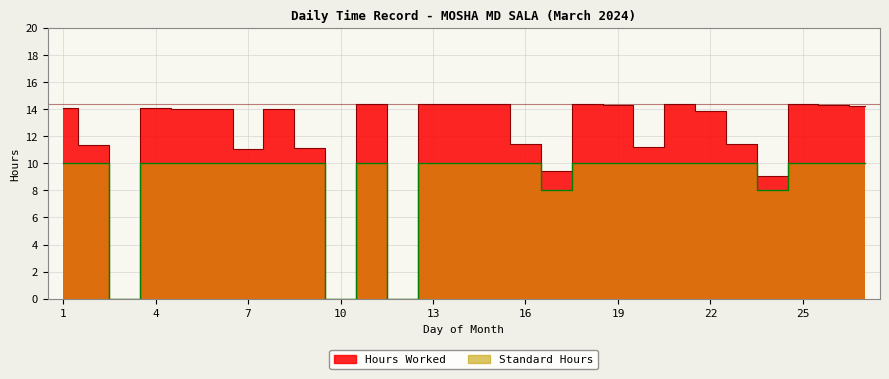

Between 21 and 7, which is larger?

21